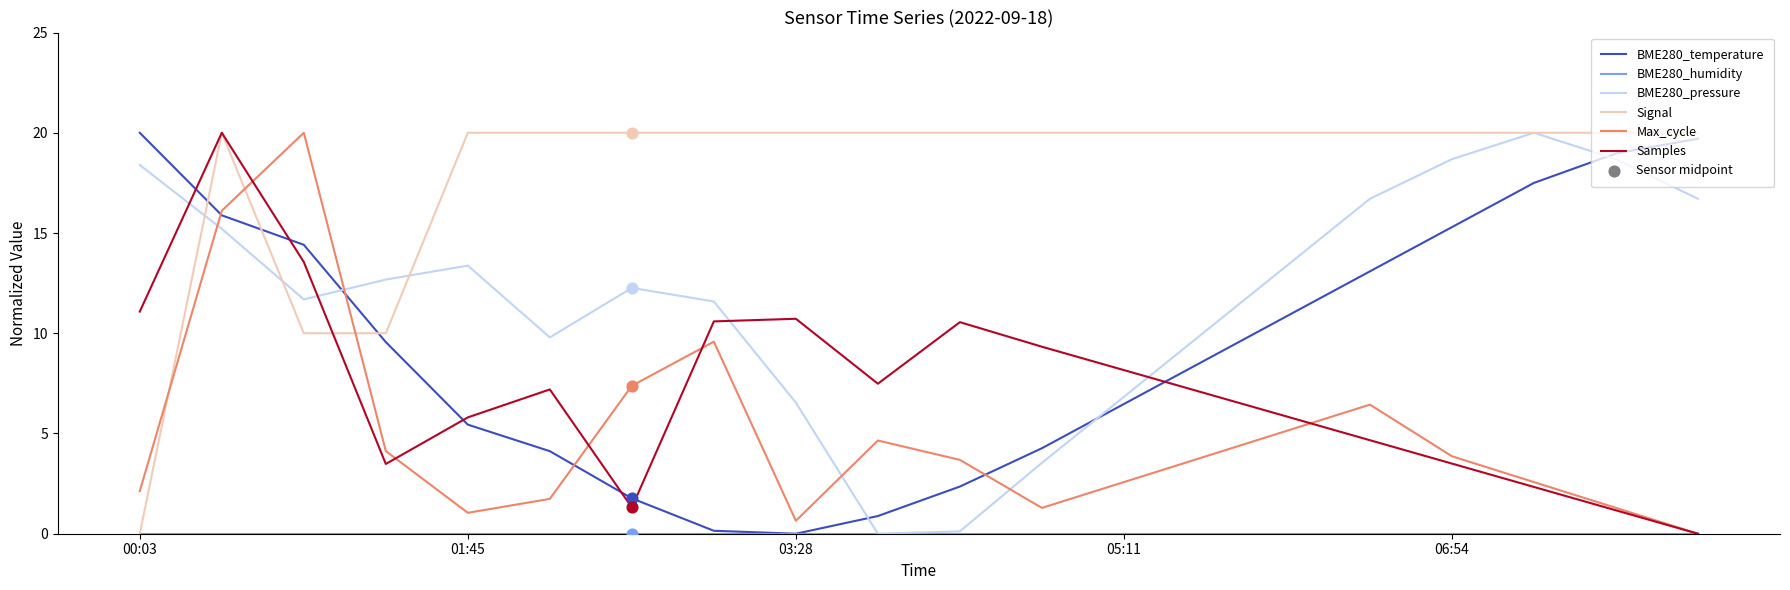

What is the greatest value displayed?

20.0